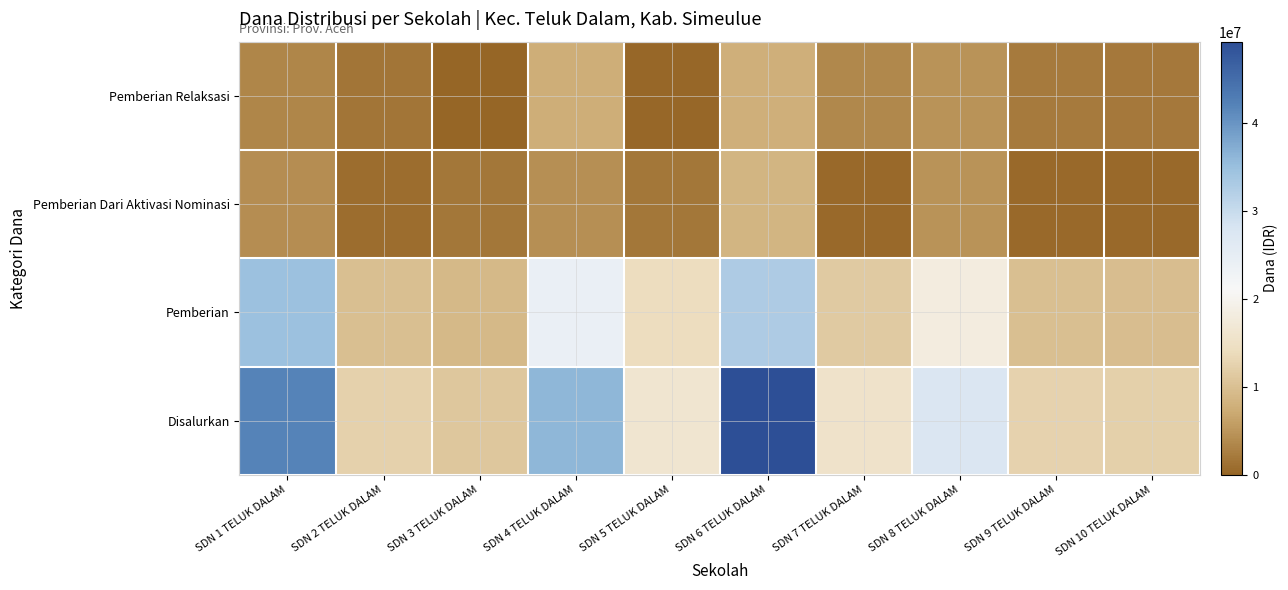

Reading left to right, extract all data points from this chart.

Pemberian Relaksasi: SDN 1 TELUK DALAM=3375000	SDN 2 TELUK DALAM=1575000	SDN 3 TELUK DALAM=0	SDN 4 TELUK DALAM=7650000	SDN 5 TELUK DALAM=225000	SDN 6 TELUK DALAM=7875000	SDN 7 TELUK DALAM=3600000	SDN 8 TELUK DALAM=4725000	SDN 9 TELUK DALAM=2250000	SDN 10 TELUK DALAM=2025000
Pemberian Dari Aktivasi Nominasi: SDN 1 TELUK DALAM=4050000	SDN 2 TELUK DALAM=900000	SDN 3 TELUK DALAM=1800000	SDN 4 TELUK DALAM=4275000	SDN 5 TELUK DALAM=1800000	SDN 6 TELUK DALAM=8550000	SDN 7 TELUK DALAM=450000	SDN 8 TELUK DALAM=4725000	SDN 9 TELUK DALAM=450000	SDN 10 TELUK DALAM=450000
Pemberian: SDN 1 TELUK DALAM=34650000	SDN 2 TELUK DALAM=9900000	SDN 3 TELUK DALAM=9225000	SDN 4 TELUK DALAM=24075000	SDN 5 TELUK DALAM=14175000	SDN 6 TELUK DALAM=32850000	SDN 7 TELUK DALAM=11475000	SDN 8 TELUK DALAM=18225000	SDN 9 TELUK DALAM=9900000	SDN 10 TELUK DALAM=9675000
Disalurkan: SDN 1 TELUK DALAM=42075000	SDN 2 TELUK DALAM=12375000	SDN 3 TELUK DALAM=11025000	SDN 4 TELUK DALAM=36000000	SDN 5 TELUK DALAM=16200000	SDN 6 TELUK DALAM=49275000	SDN 7 TELUK DALAM=15525000	SDN 8 TELUK DALAM=27675000	SDN 9 TELUK DALAM=12600000	SDN 10 TELUK DALAM=12150000